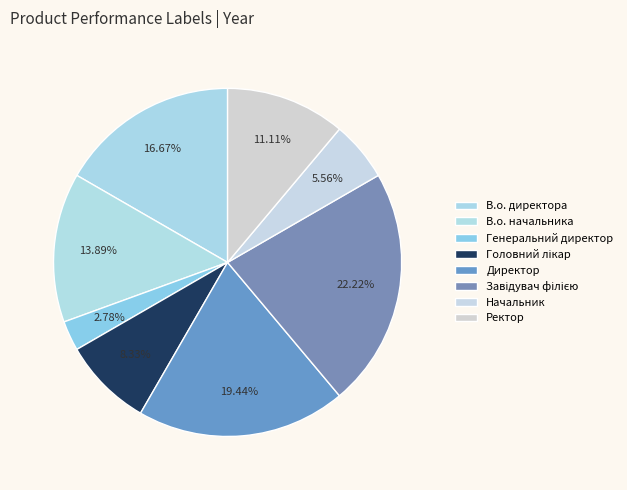

Is Генеральний директор the majority of the pie?

No